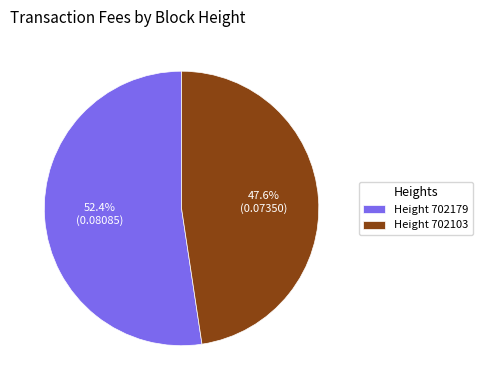

Rank the categories by value from highest to lowest.

Height 702179, Height 702103